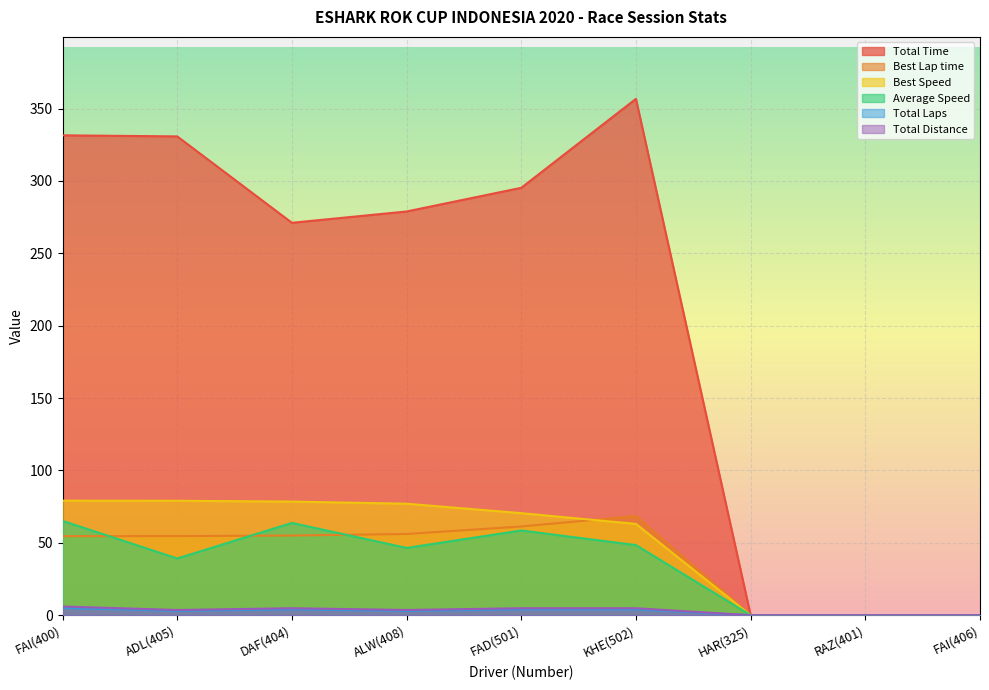

True or false: Total Time has more than 2 interior local peaks.

False